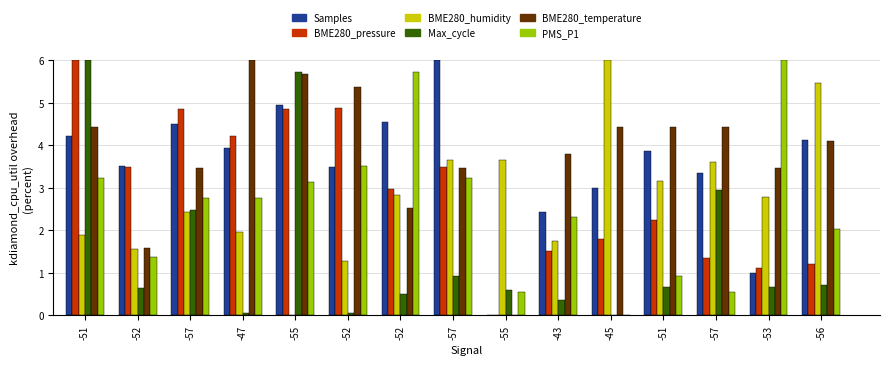

Reading left to right, list all the values displayed in this chart.

Samples: -51=4.2	-52=3.5	-57=4.5	-47=3.9	-55=5.0	-52=3.5	-52=4.6	-57=6.0	-55=0.0	-43=2.4	-45=3.0	-51=3.9	-57=3.4	-53=1.0	-56=4.1
BME280_pressure: -51=6.0	-52=3.5	-57=4.9	-47=4.2	-55=4.9	-52=4.9	-52=3.0	-57=3.5	-55=0.0	-43=1.5	-45=1.8	-51=2.2	-57=1.3	-53=1.1	-56=1.2
BME280_humidity: -51=1.9	-52=1.6	-57=2.4	-47=2.0	-55=0.0	-52=1.3	-52=2.8	-57=3.7	-55=3.7	-43=1.8	-45=6.0	-51=3.2	-57=3.6	-53=2.8	-56=5.5
Max_cycle: -51=6.0	-52=0.6	-57=2.5	-47=0.1	-55=5.7	-52=0.0	-52=0.5	-57=0.9	-55=0.6	-43=0.4	-45=0.0	-51=0.7	-57=2.9	-53=0.7	-56=0.7
BME280_temperature: -51=4.4	-52=1.6	-57=3.5	-47=6.0	-55=5.7	-52=5.4	-52=2.5	-57=3.5	-55=0.0	-43=3.8	-45=4.4	-51=4.4	-57=4.4	-53=3.5	-56=4.1
PMS_P1: -51=3.2	-52=1.4	-57=2.8	-47=2.8	-55=3.1	-52=3.5	-52=5.7	-57=3.2	-55=0.6	-43=2.3	-45=0.0	-51=0.9	-57=0.6	-53=6.0	-56=2.0